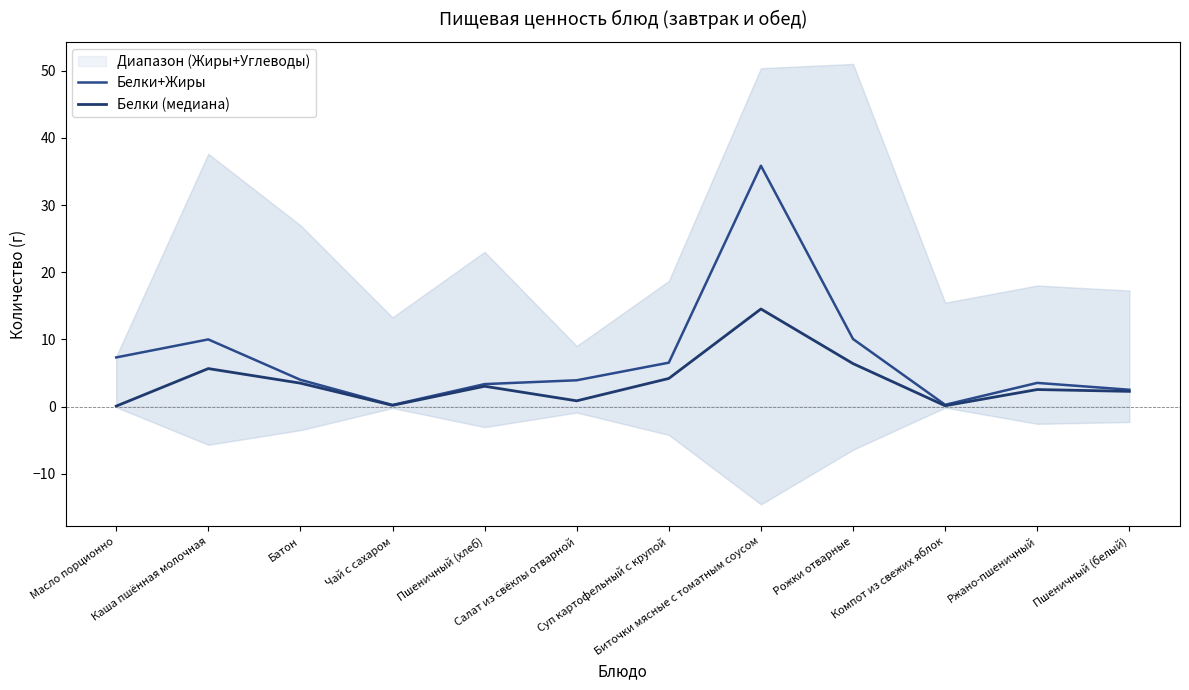

How many interior local valleys does the Белки (медиана) series have?

3